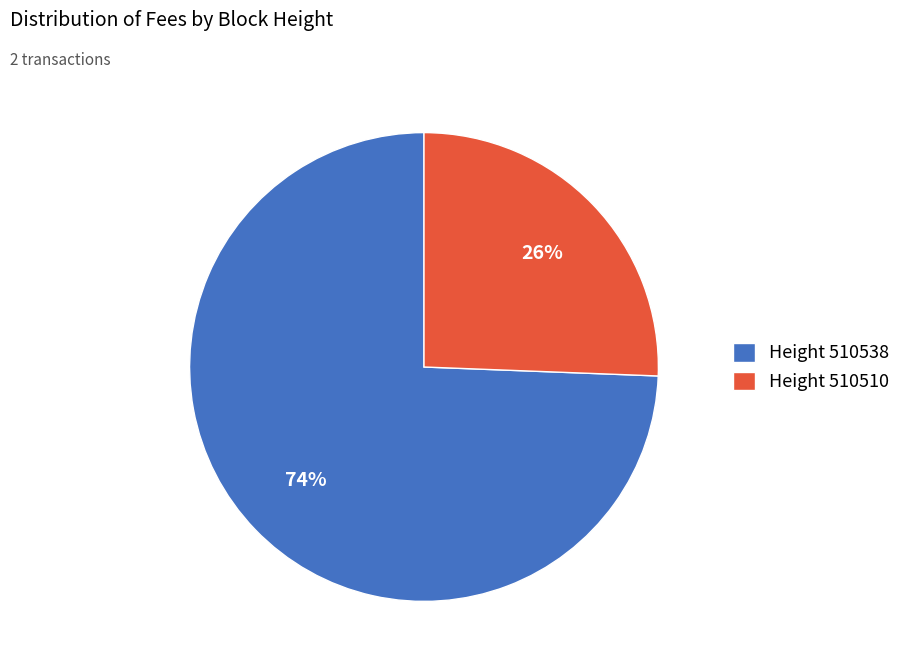

To the nearest percent, what is the average slice percentage?

50%